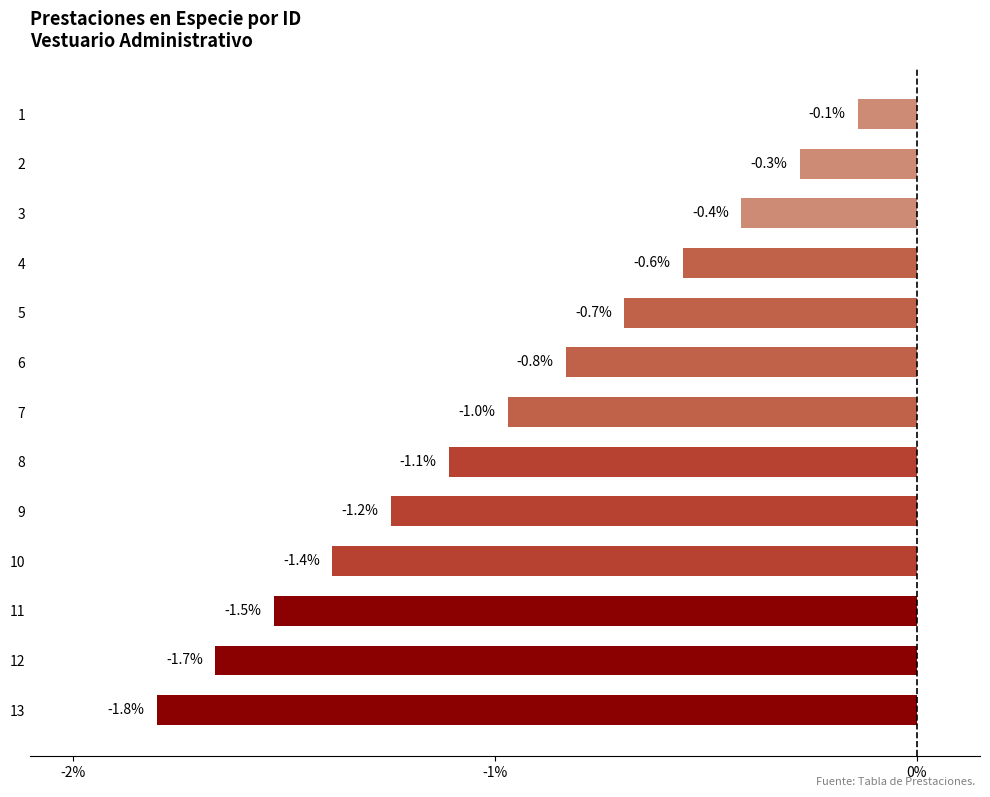

What is the value of the 6th bar from the top?

-0.8